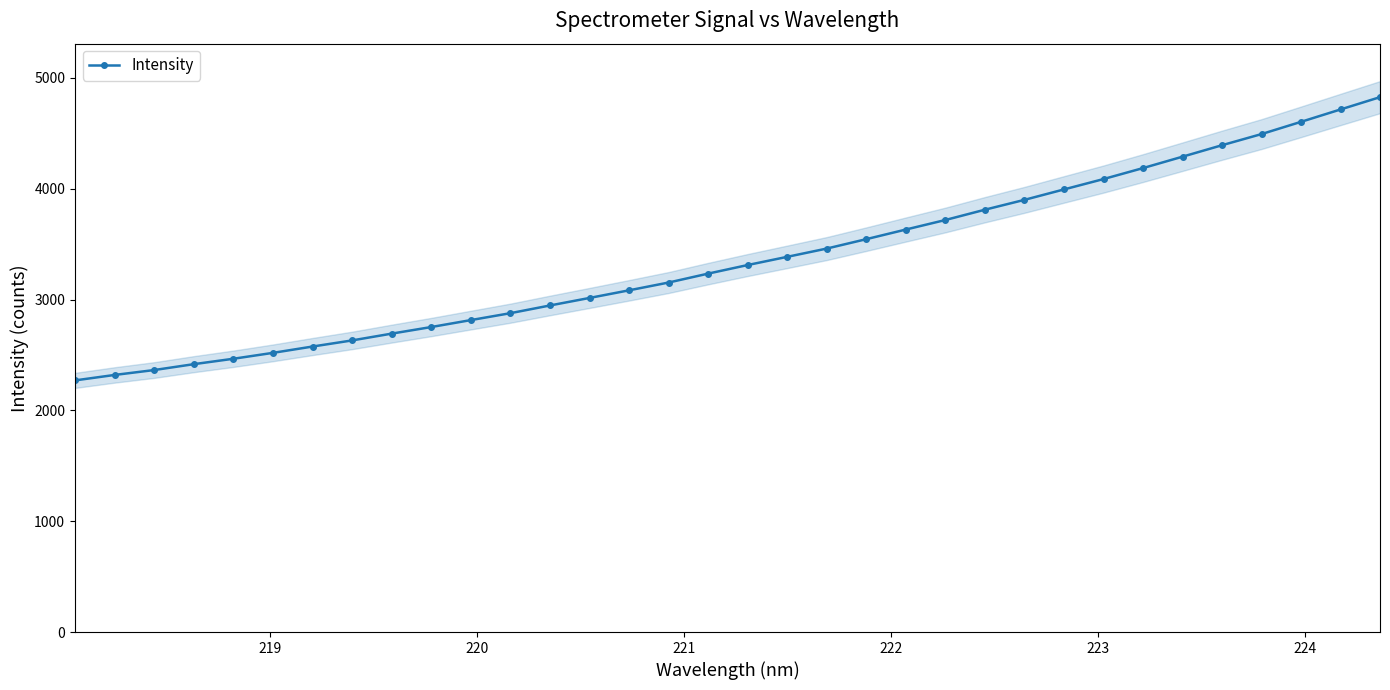

What is the value of the Intensity point at the 15th from the left?

3083.0